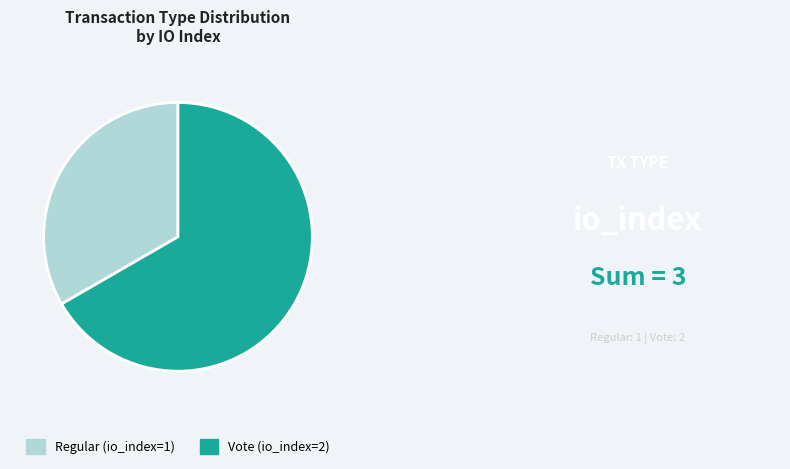

True or false: Vote (io_index=2) accounts for 60% of the total.

False